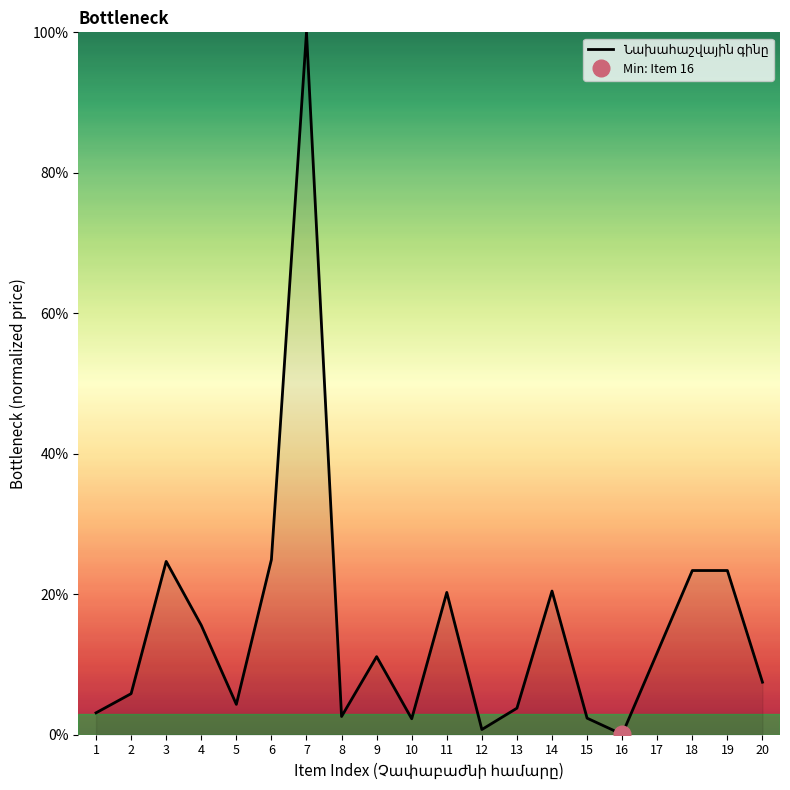

Rank the categories by value from highest to lowest.

7, 6, 3, 18, 19, 14, 11, 4, 17, 9, 20, 2, 5, 13, 1, 8, 15, 10, 12, 16